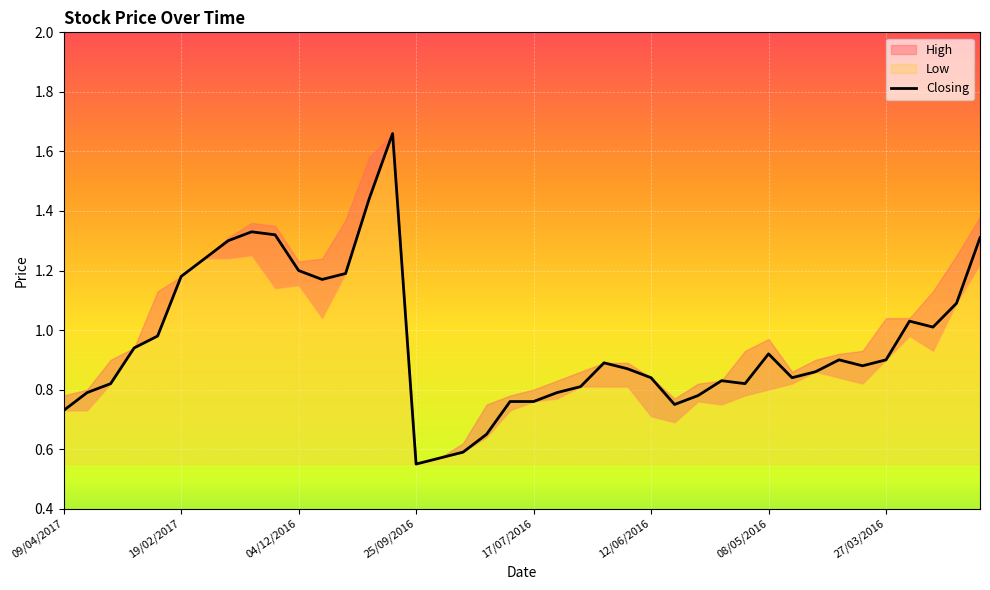

The value at 31 is 0.8. True or false?

True